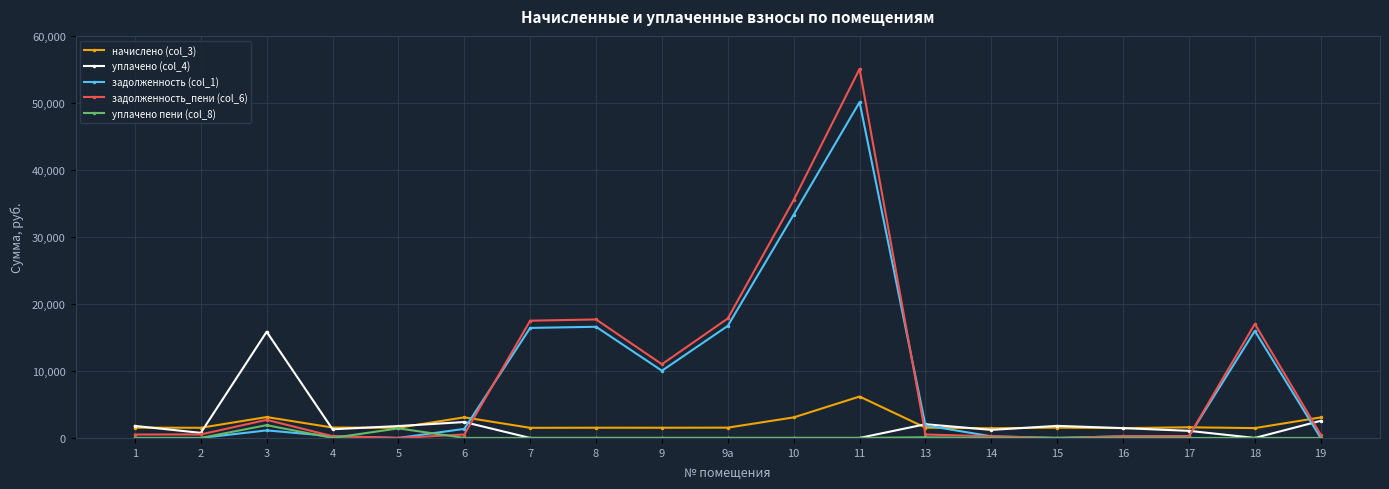

Which category has the highest value in the уплачено (col_4) series?

3